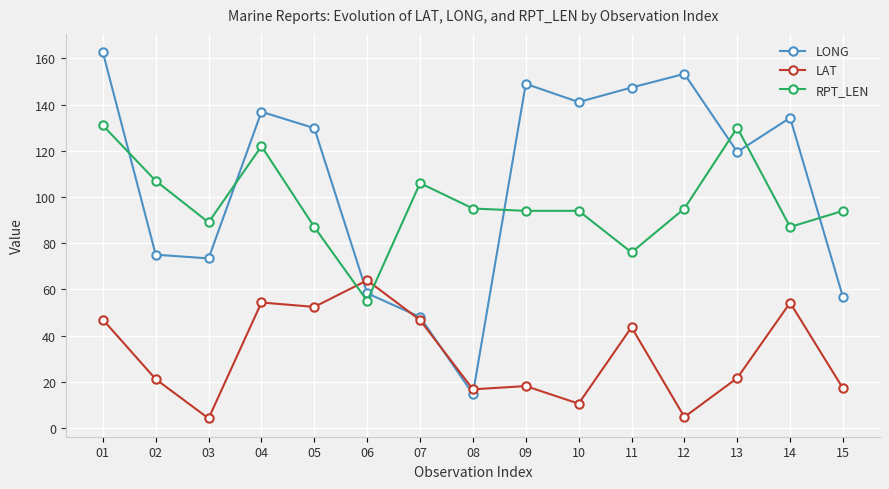

Rank the series by their maximum value, from highest to lowest.

LONG, RPT_LEN, LAT